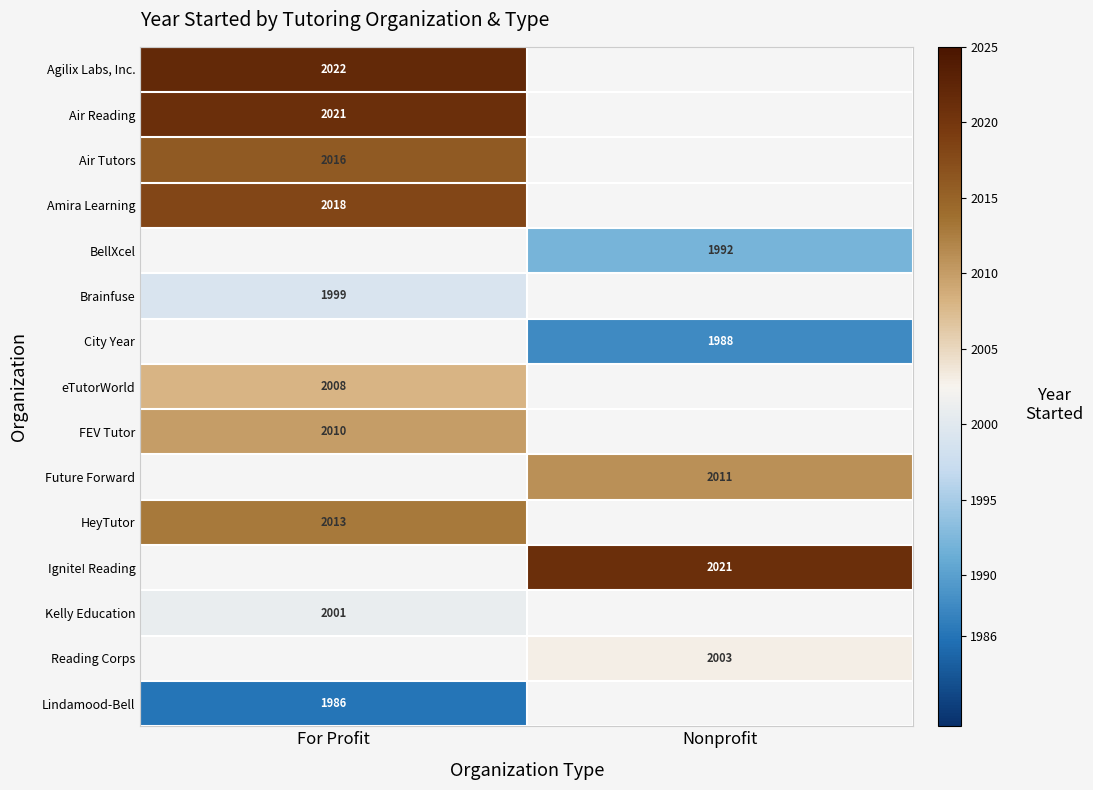

At how many categories does at least one series exceed 2003?

2